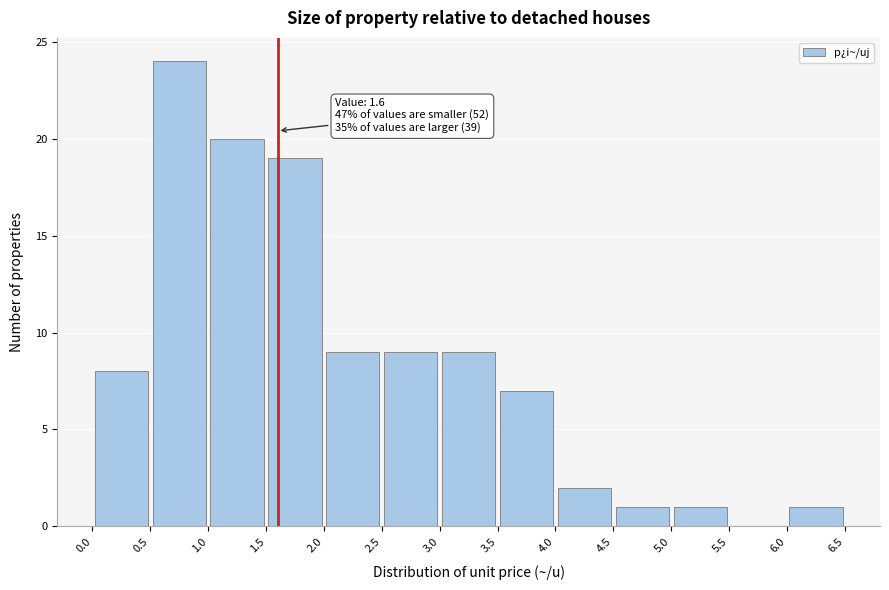

Over which range of the x-axis is the bar tallest?

0.5 to 1.0